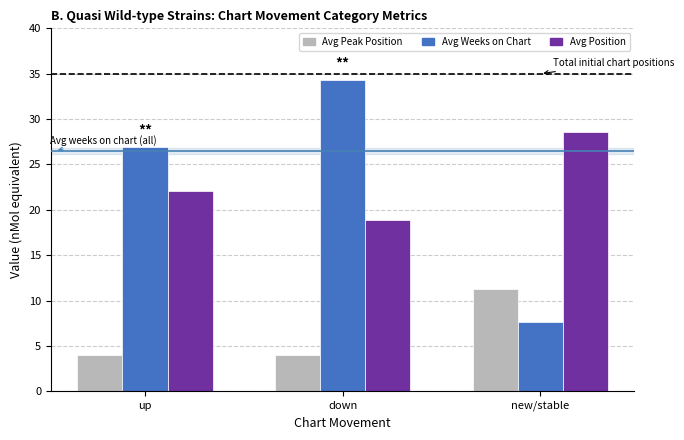

True or false: Avg Position has a value of 28.5 at -.

True